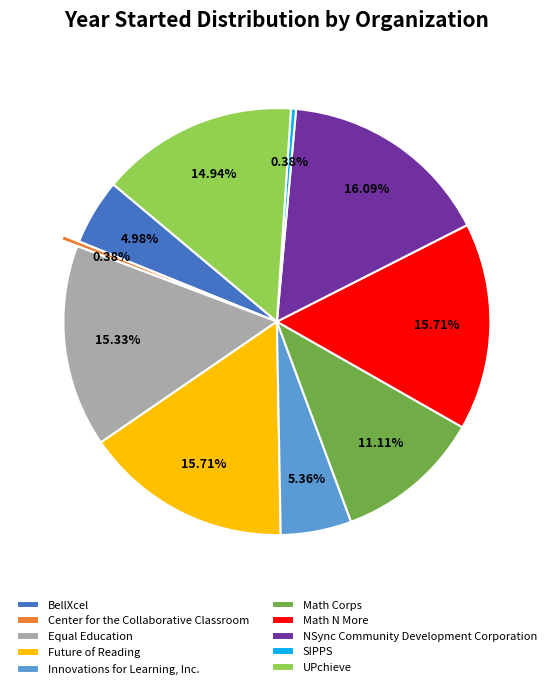

What is the ratio of the value at Innovations for Learning, Inc. to the value at BellXcel?

1.1